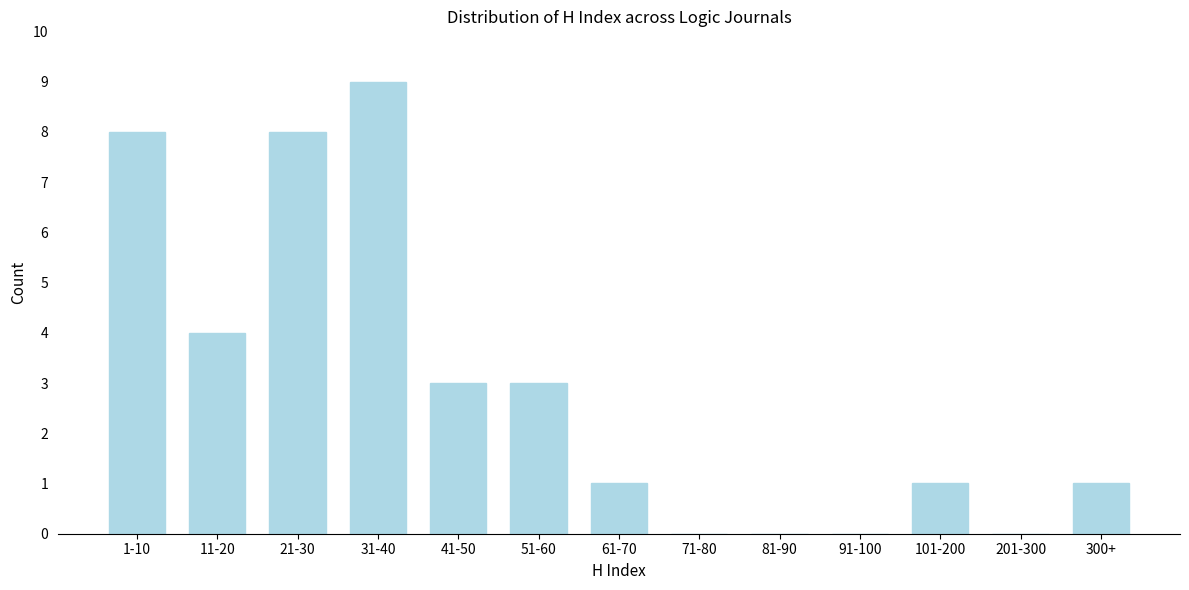

Reading left to right, transcribe all the data shown in this chart.

1-10=8	11-20=4	21-30=8	31-40=9	41-50=3	51-60=3	61-70=1	71-80=0	81-90=0	91-100=0	101-200=1	201-300=0	300+=1